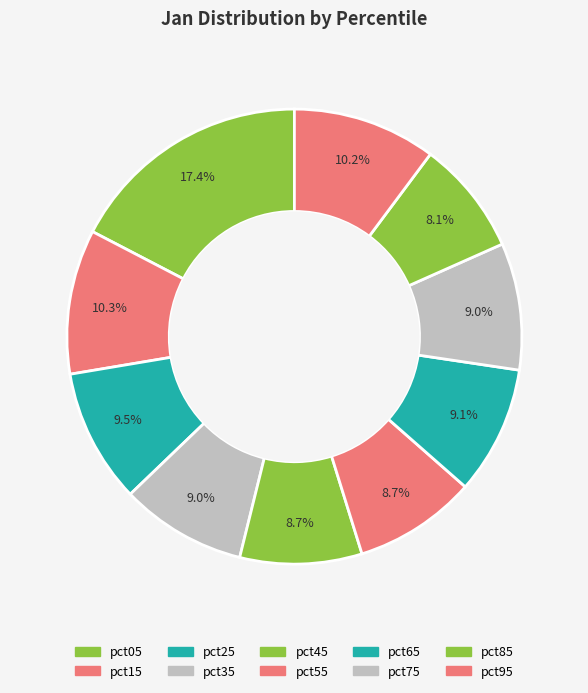

Is it true that pct35 is 9% of the pie?

True